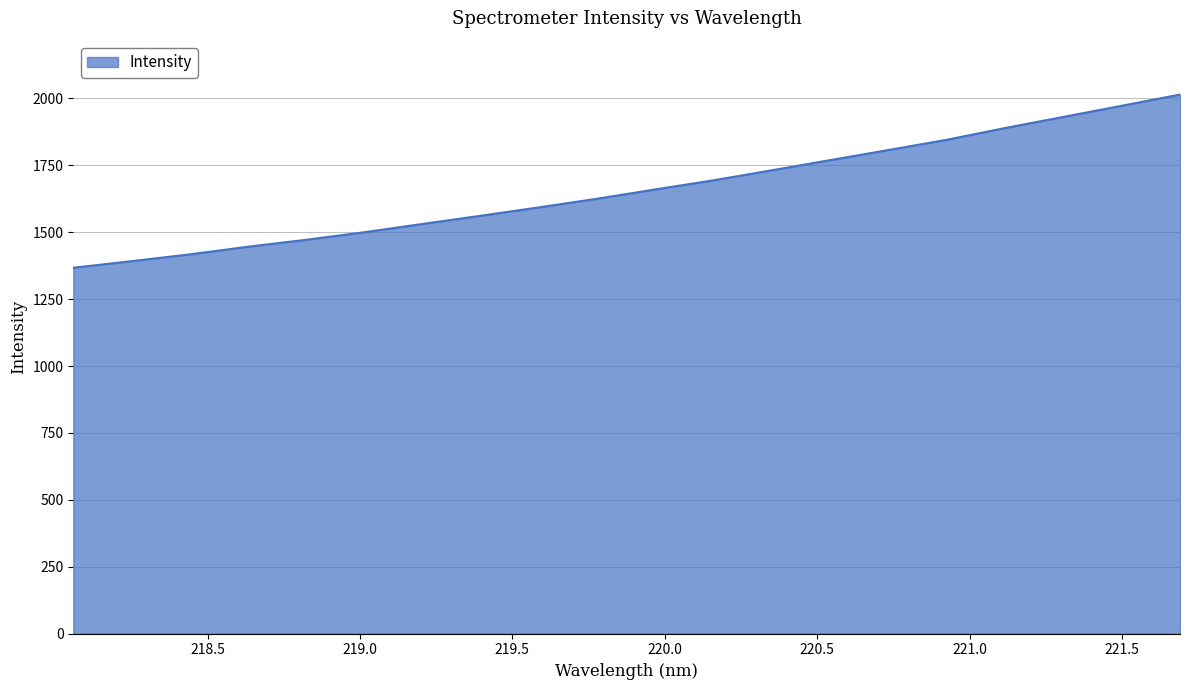

What is the average value?

1661.1